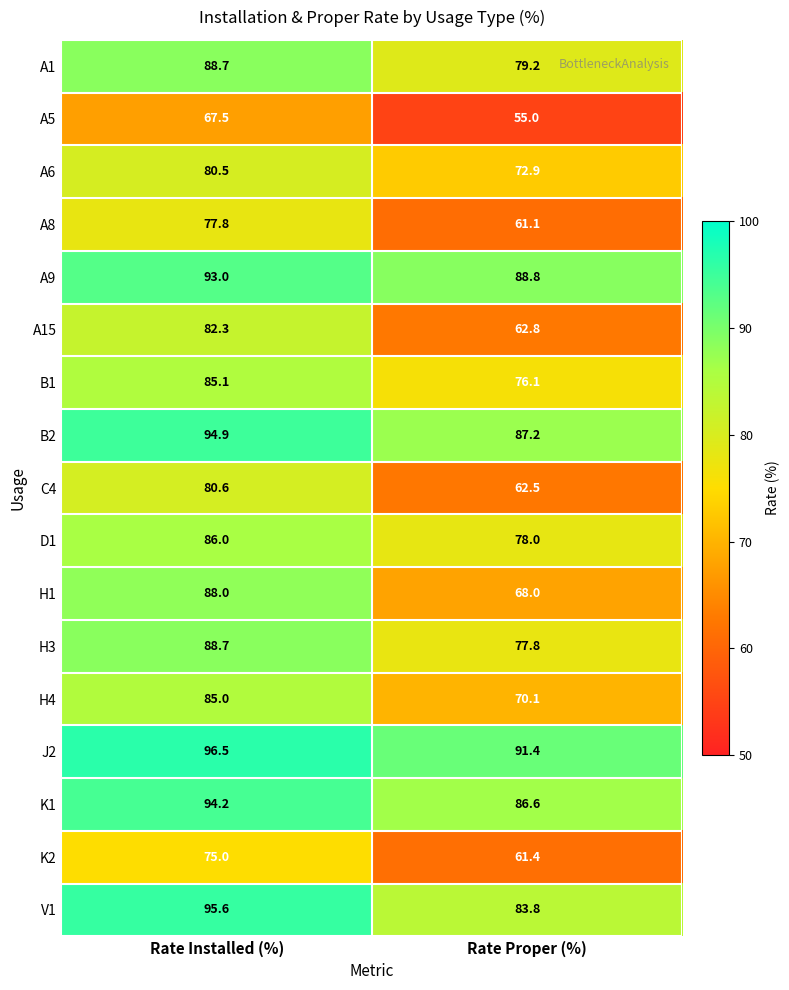

At which category does the chart reach its minimum across all series?

Rate Proper (%)